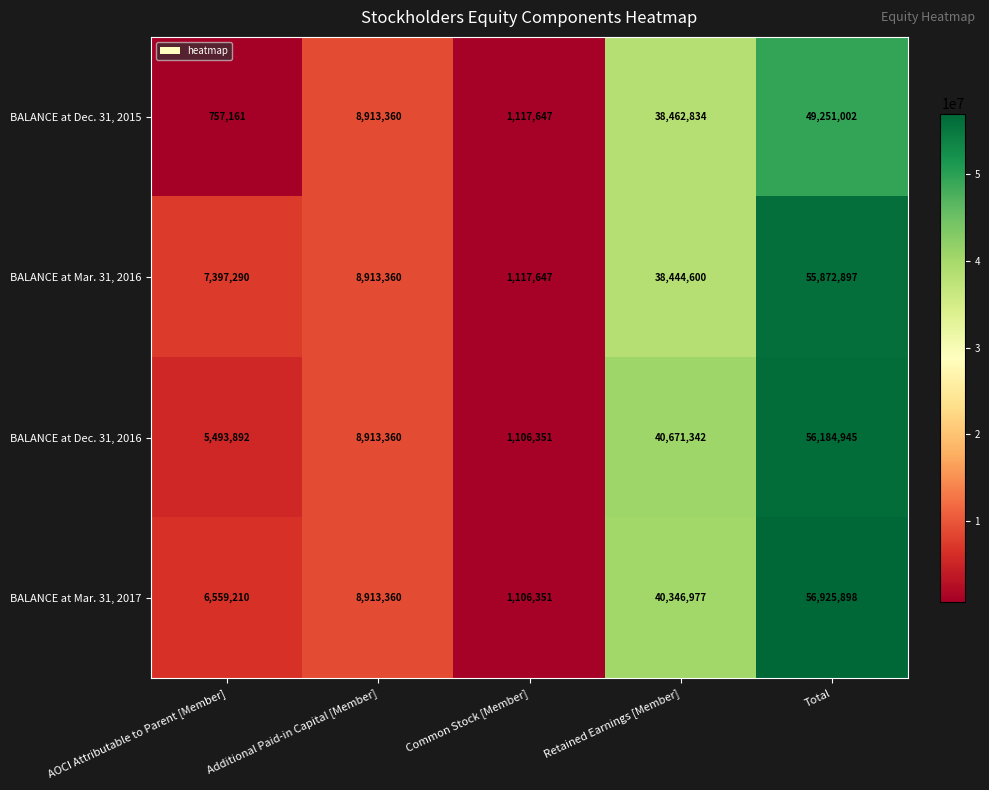

Is it true that BALANCE at Dec. 31, 2015 equals 38462834 at Retained Earnings [Member]?

True